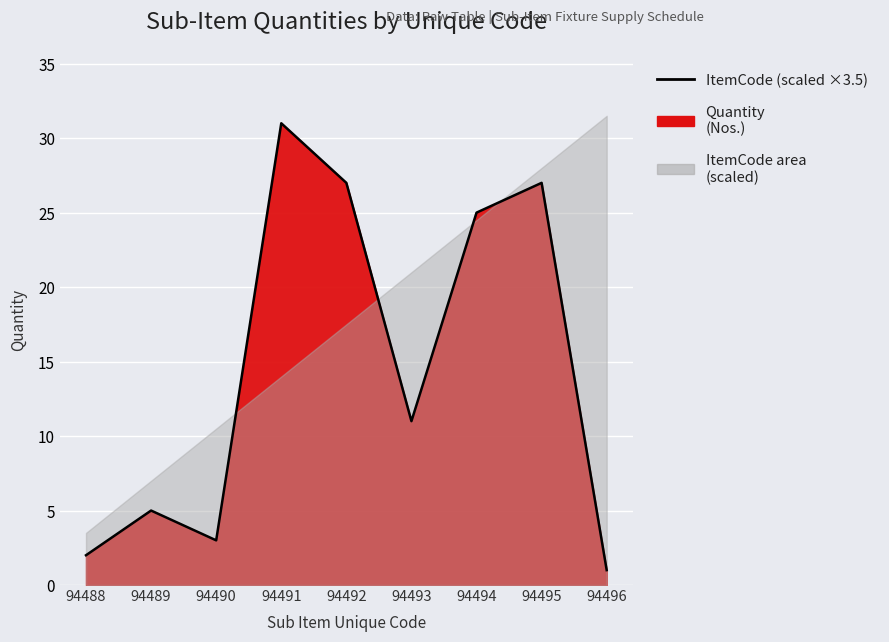

List the labels in order of value, smallest first.

94496, 94488, 94490, 94489, 94493, 94494, 94492, 94495, 94491